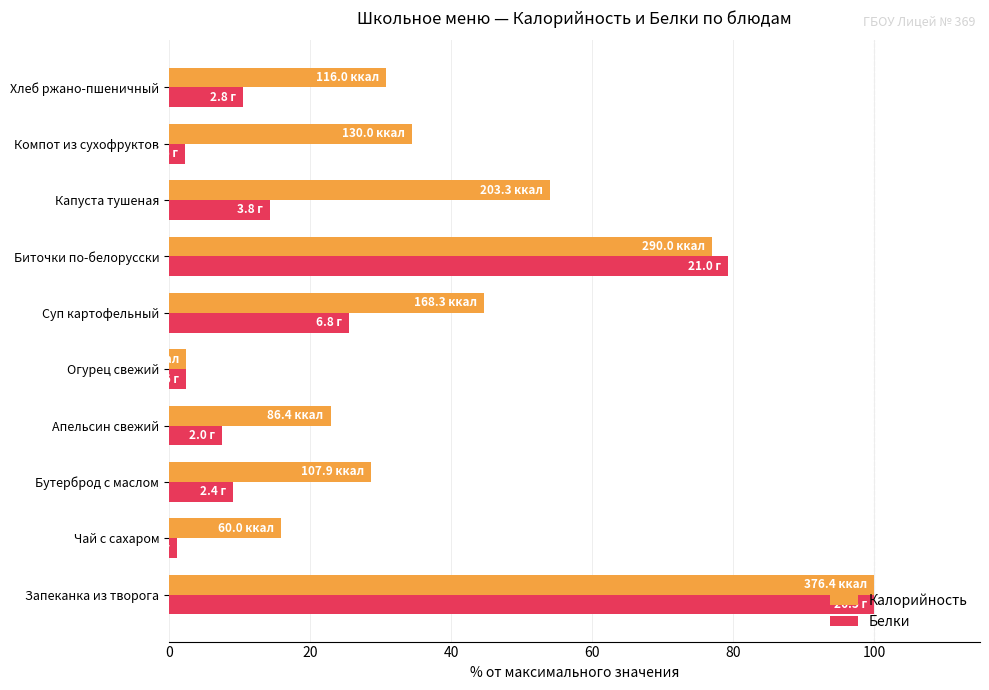

List the series in order of their overall mean, lowest first.

Белки, Калорийность